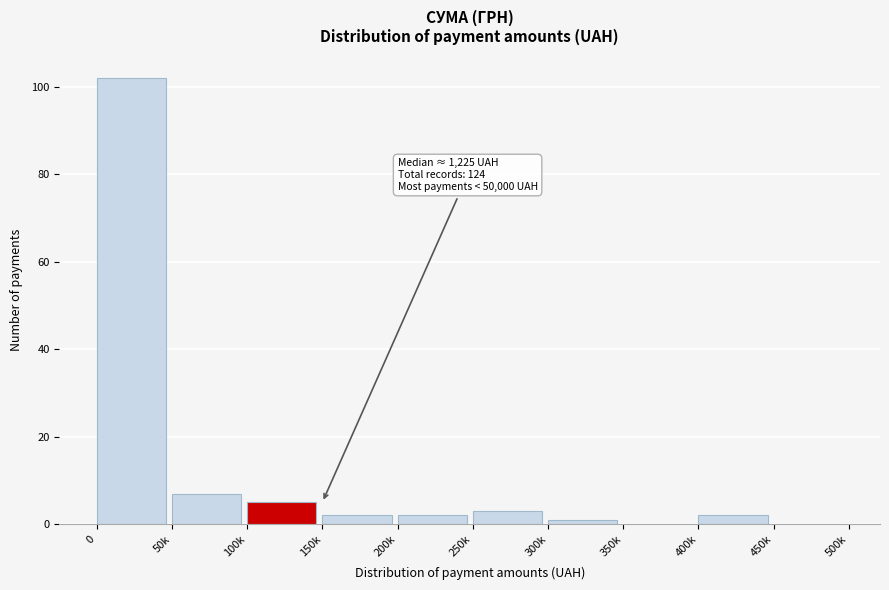

Reading left to right, transcribe all the data shown in this chart.

0=102	50k=7	100k=5	150k=2	200k=2	250k=3	300k=1	350k=0	400k=2	450k=0